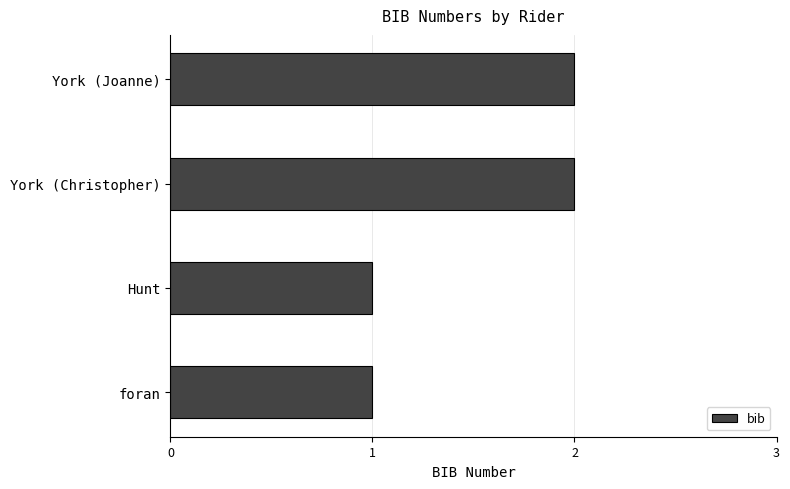

True or false: the data shows 2 at York (Joanne).

True